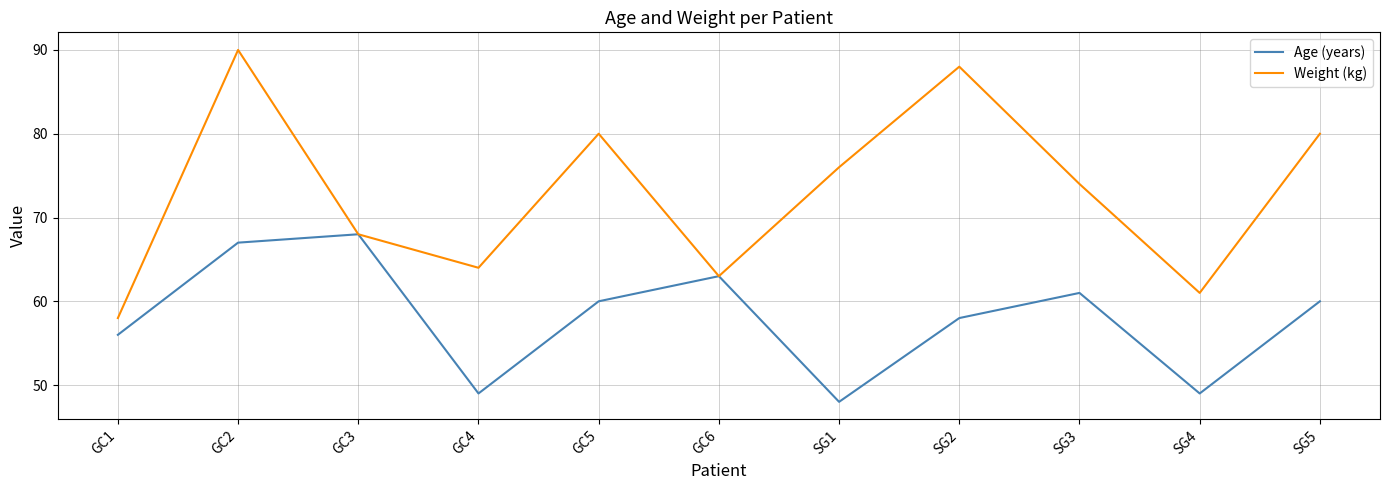

What position from the right is GC6?

6